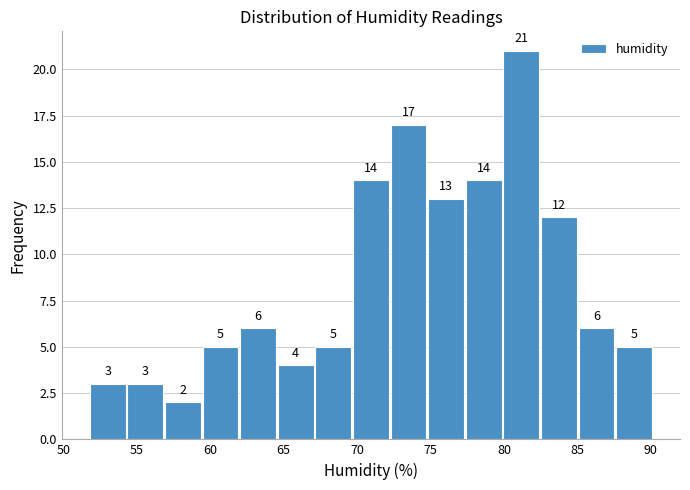

Reading left to right, transcribe this chart: for each bar, give the range it covers on the x-axis and its height. The bar edges are not printed on the chart, so give them approximately, as read against the axis.

52.0 to 54.5: 3
54.5 to 57.0: 3
57.0 to 59.5: 2
59.5 to 62.0: 5
62.0 to 64.5: 6
64.5 to 67.0: 4
67.0 to 69.5: 5
69.5 to 72.5: 14
72.5 to 75.0: 17
75.0 to 77.5: 13
77.5 to 80.0: 14
80.0 to 82.5: 21
82.5 to 85.0: 12
85.0 to 87.5: 6
87.5 to 90.0: 5